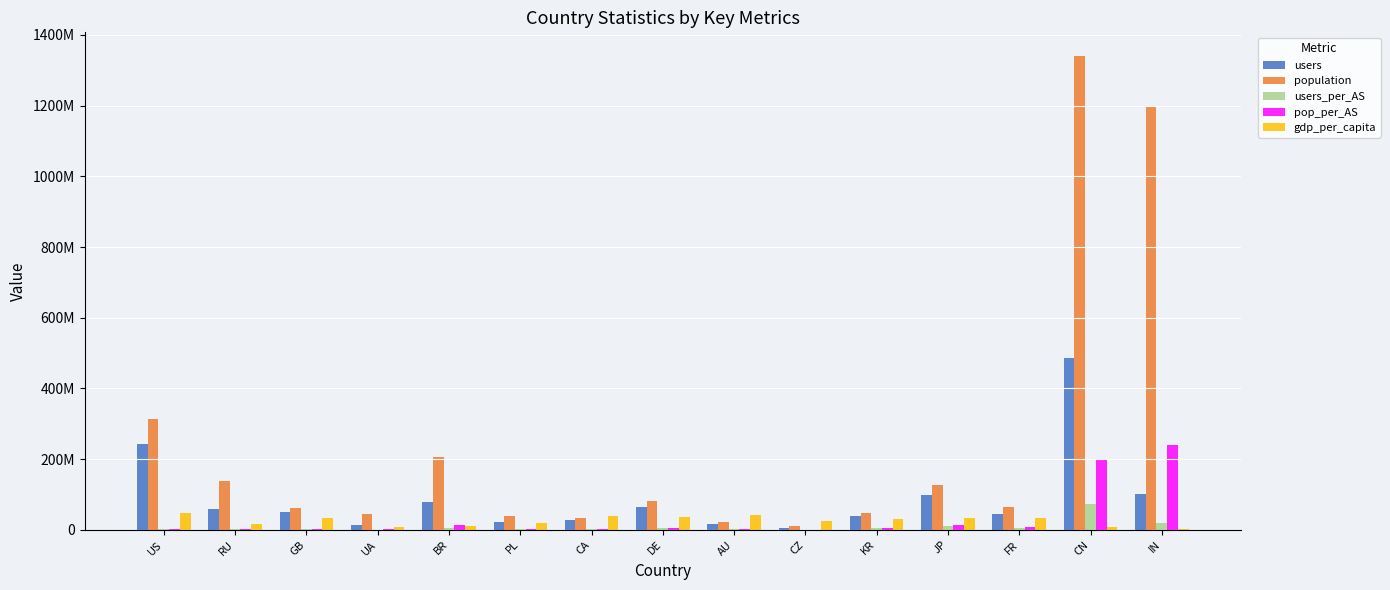

Are the bars grouped side by side (vs. stacked)?

Yes